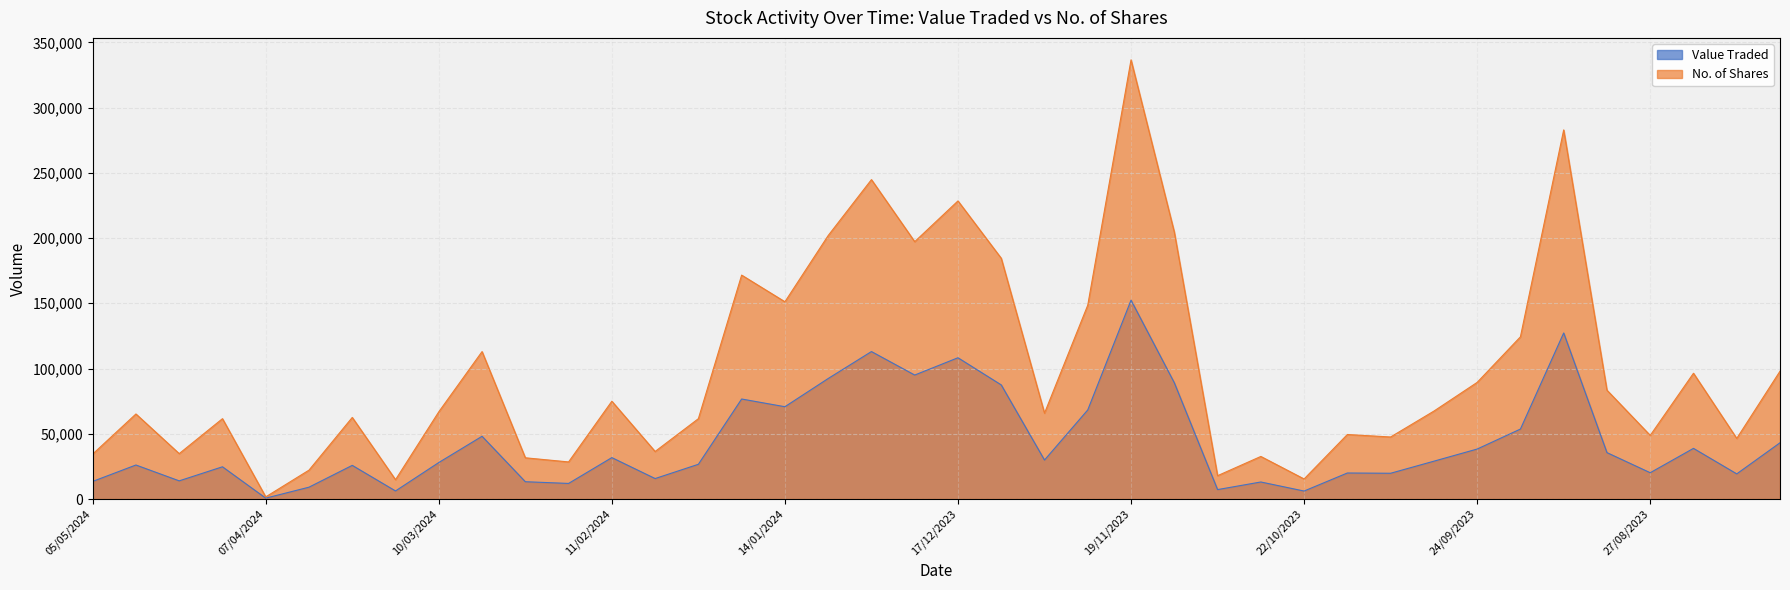

True or false: No. of Shares has a value of 5743 at 22/10/2023.

False